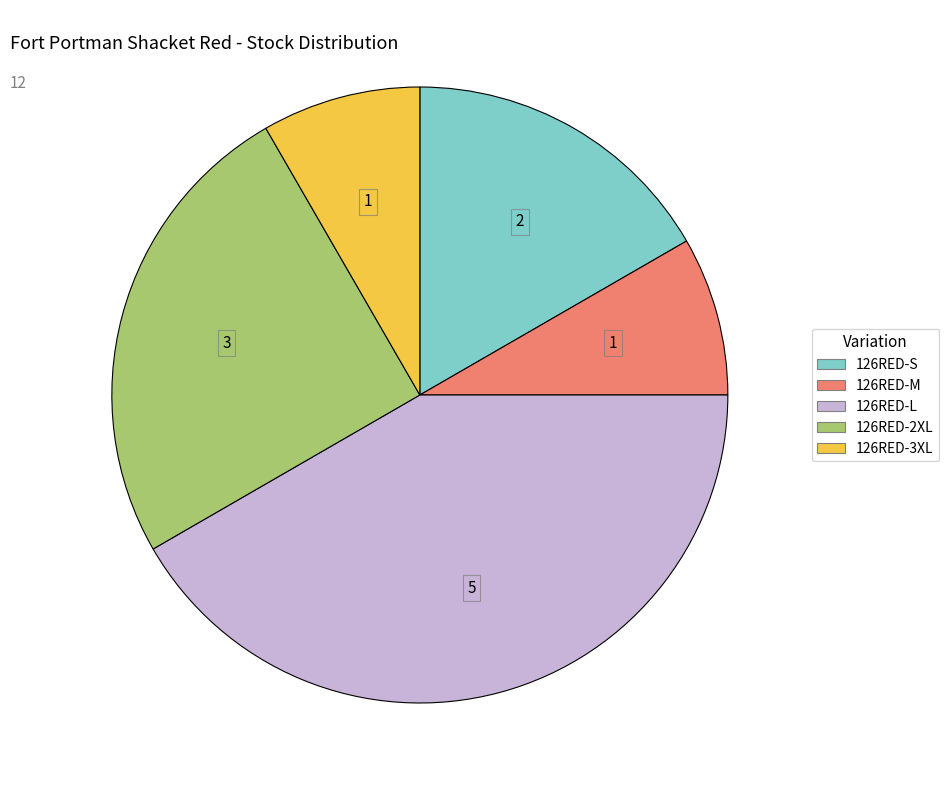

Does 126RED-M represent more than half of the total?

No